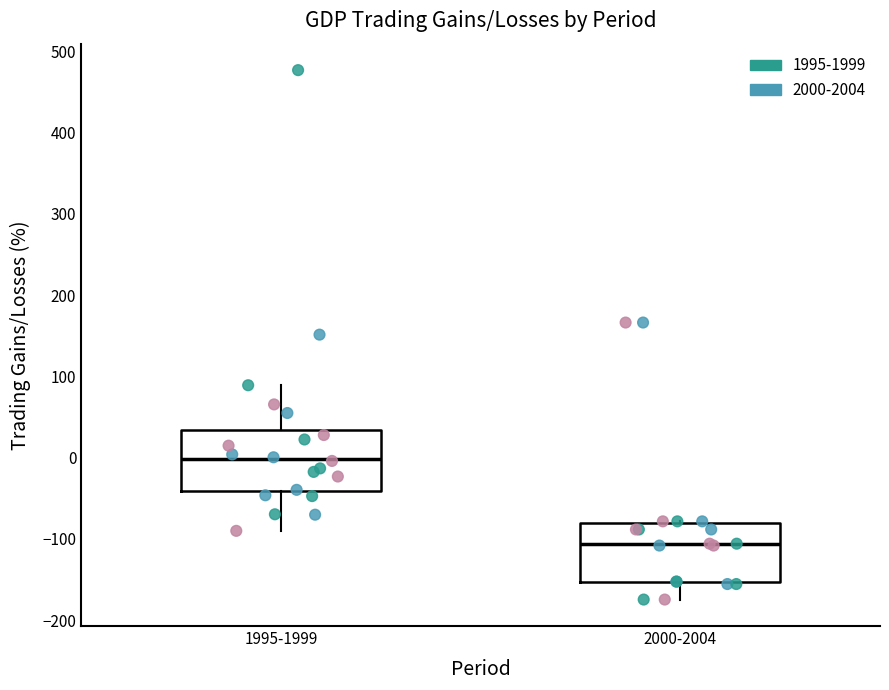

Where does the lower whisker of the box for 1995-1999 end on the y-axis? The values are not printed on the chart, so give them approximately, as read against the axis.

-90